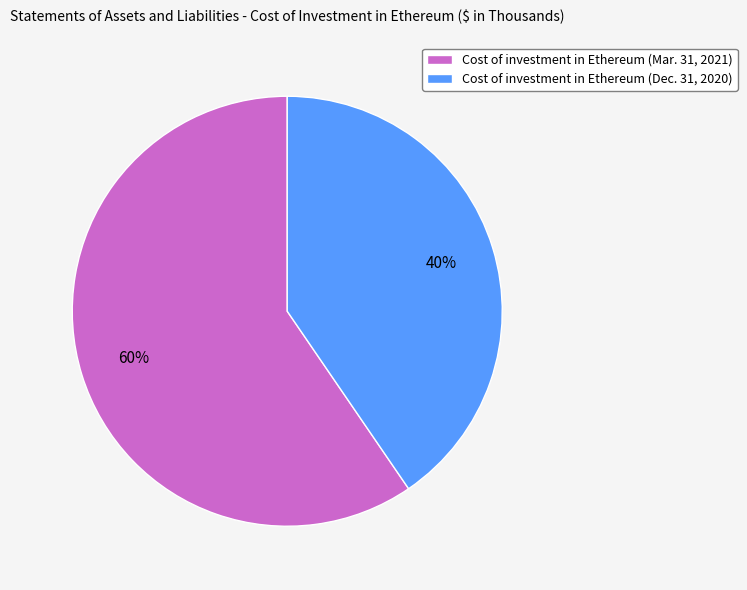

Rank the categories by value from highest to lowest.

Cost of investment in Ethereum (Mar. 31, 2021), Cost of investment in Ethereum (Dec. 31, 2020)